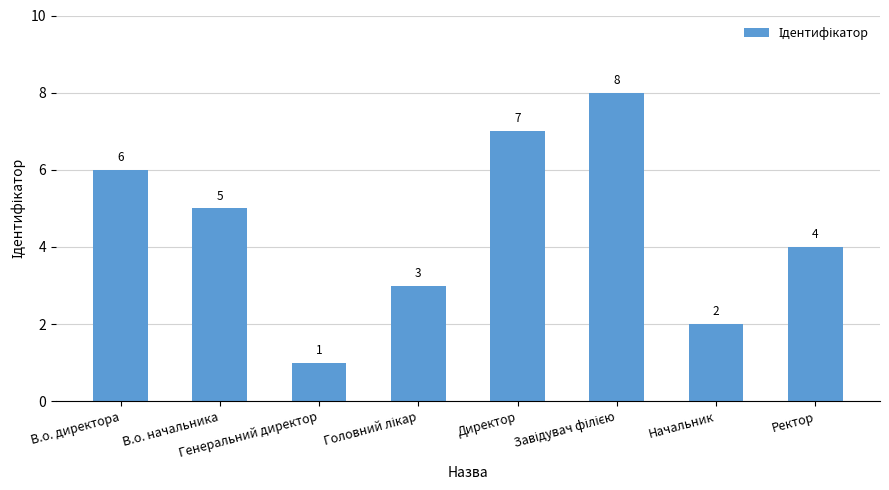

Reading right to left, list all the values displayed in this chart.

4	2	8	7	3	1	5	6